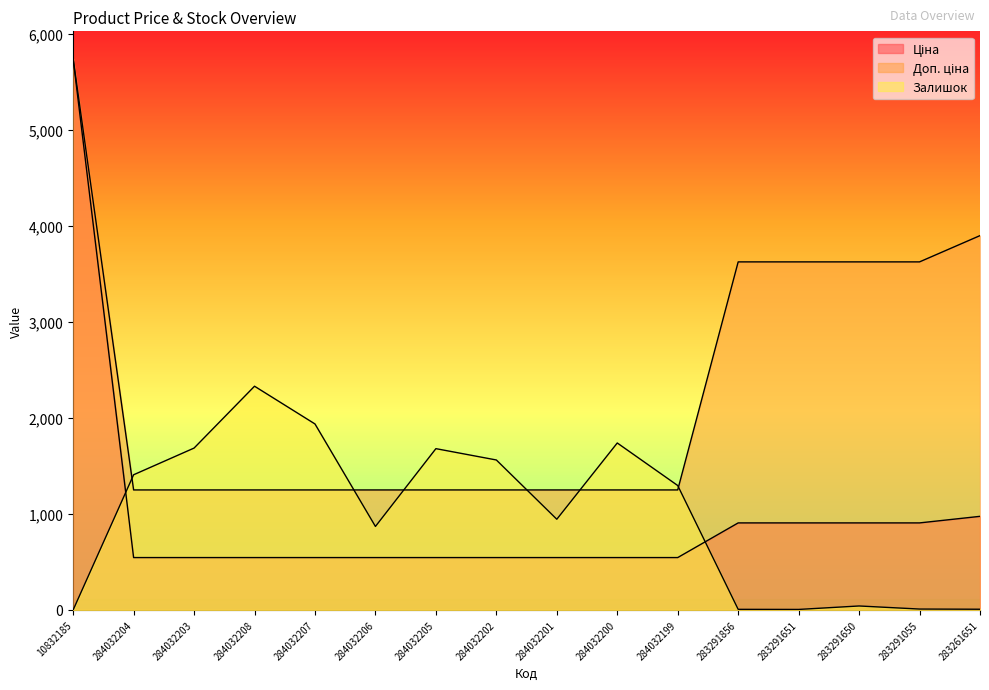

Between 284032201 and 284032199, which series saw the biggest shift?

Залишок